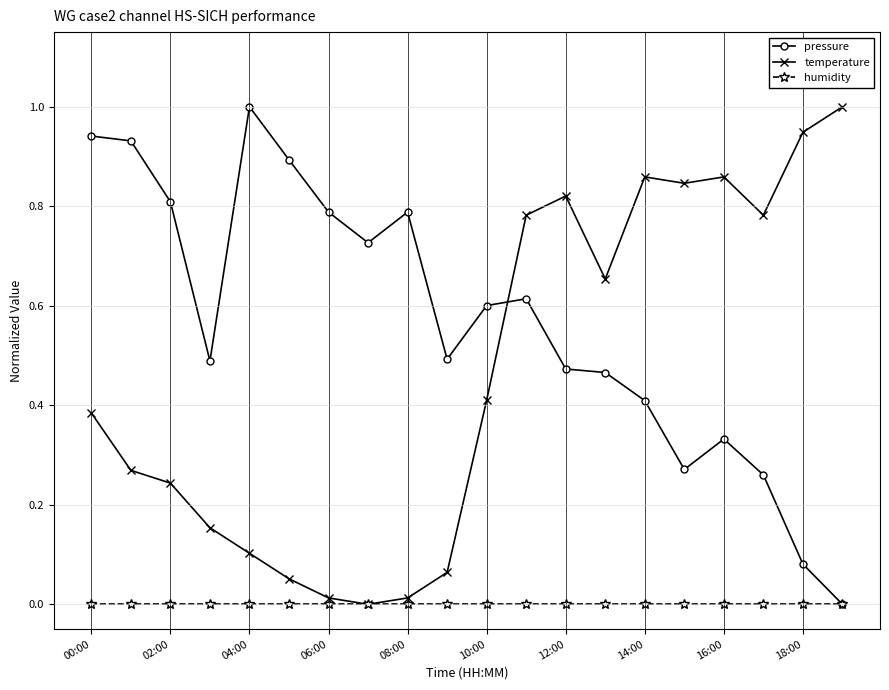

What is the greatest value displayed?

1.0